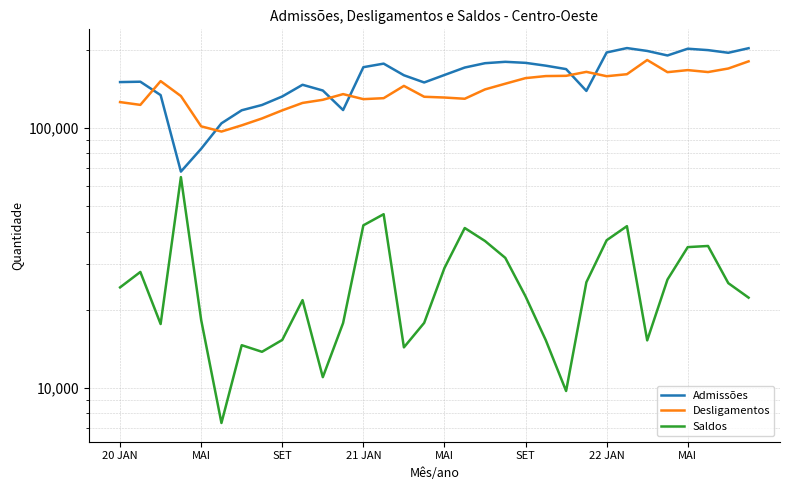

How many values in the Saldos series exceed 24388?

15